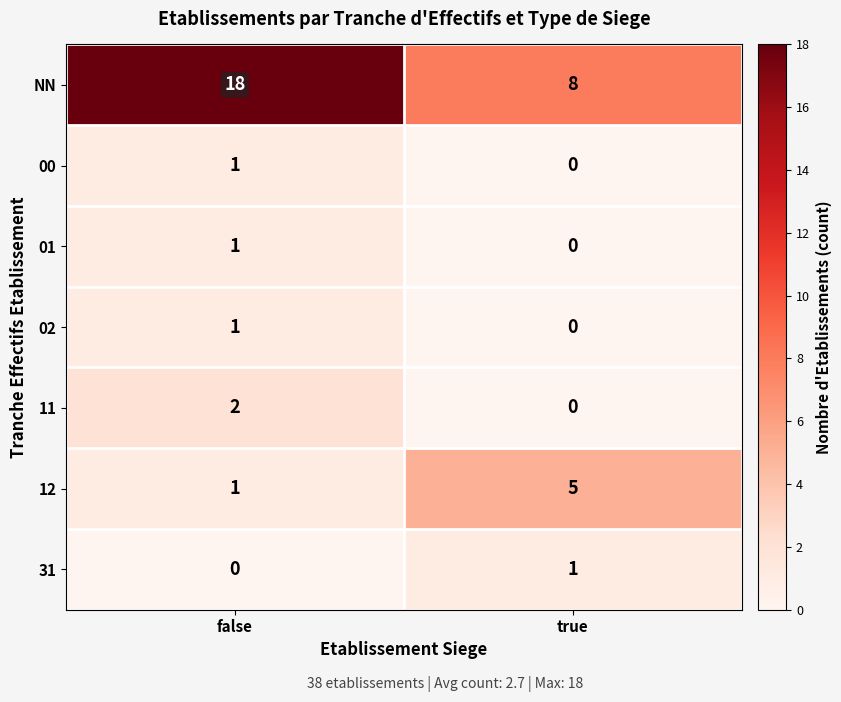

The value of 02 at false is 1. True or false?

True